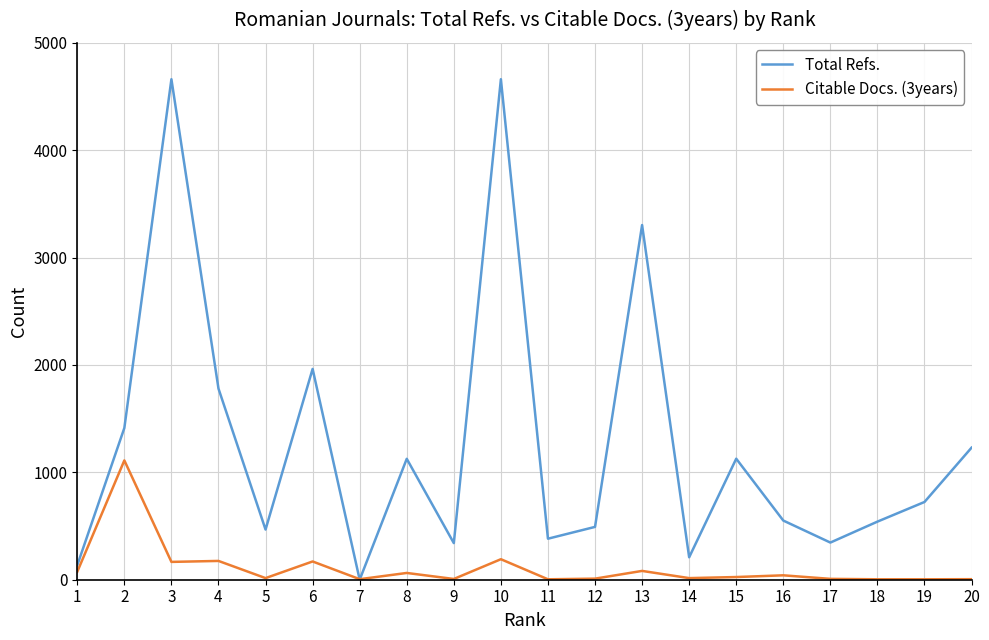

Which series has the widest spread of values?

Total Refs.